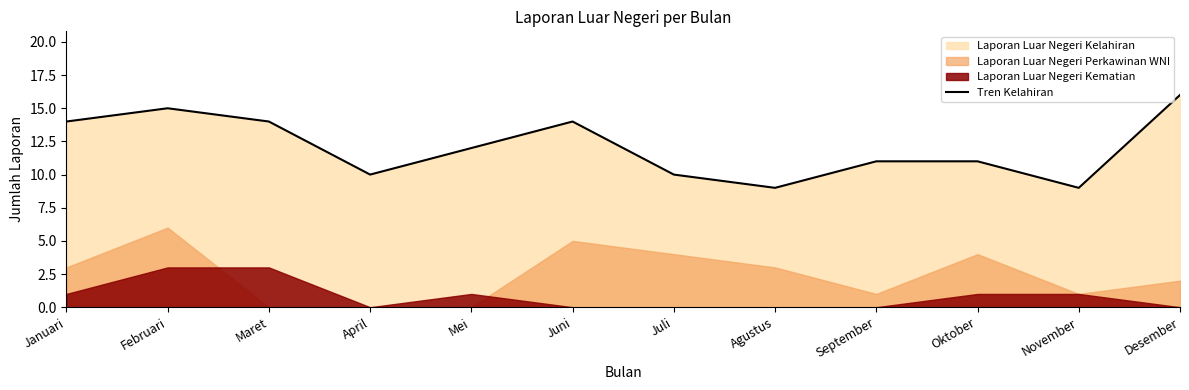

Does the chart display data point markers on the line(s)?

No